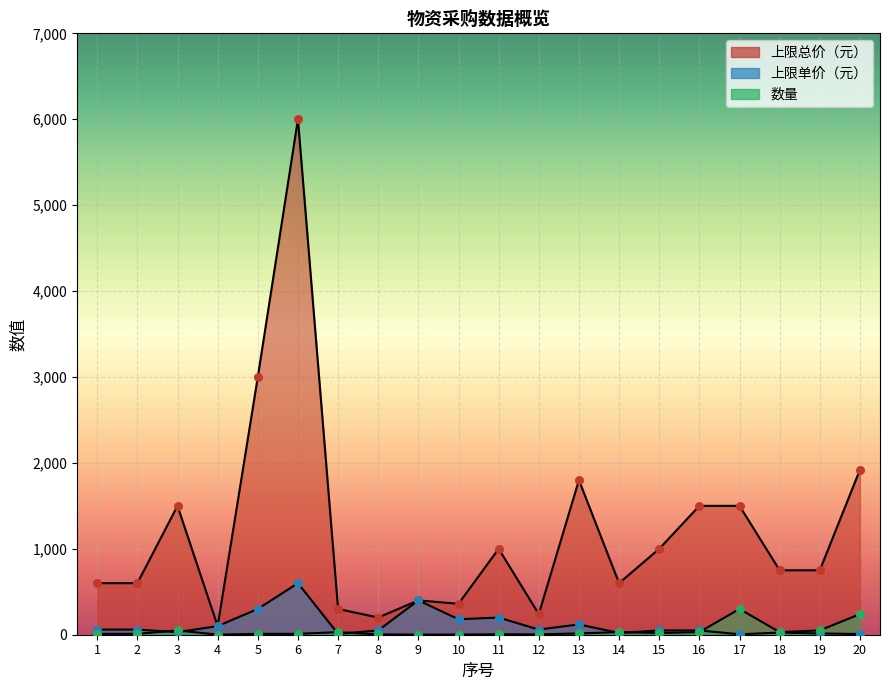

At how many categories does at least one series exceed 5257?

1